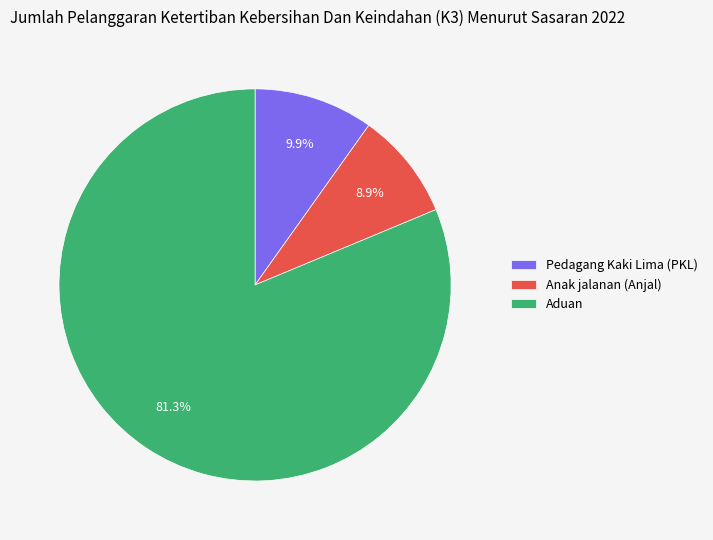

Between Pedagang Kaki Lima (PKL) and Aduan, which is larger?

Aduan